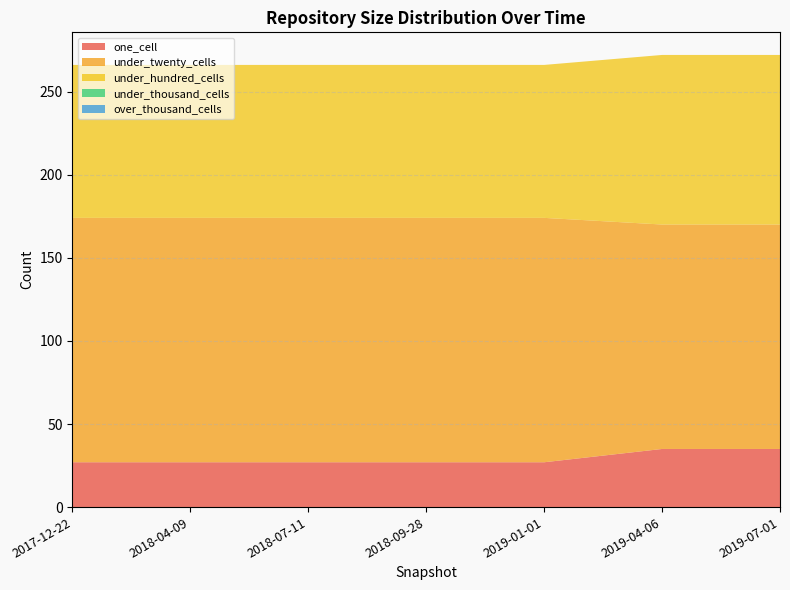

Reading left to right, what are all the values shown in this chart?

one_cell: 27	27	27	27	27	35	35
under_twenty_cells: 147	147	147	147	147	135	135
under_hundred_cells: 92	92	92	92	92	102	102
under_thousand_cells: 0	0	0	0	0	0	0
over_thousand_cells: 0	0	0	0	0	0	0